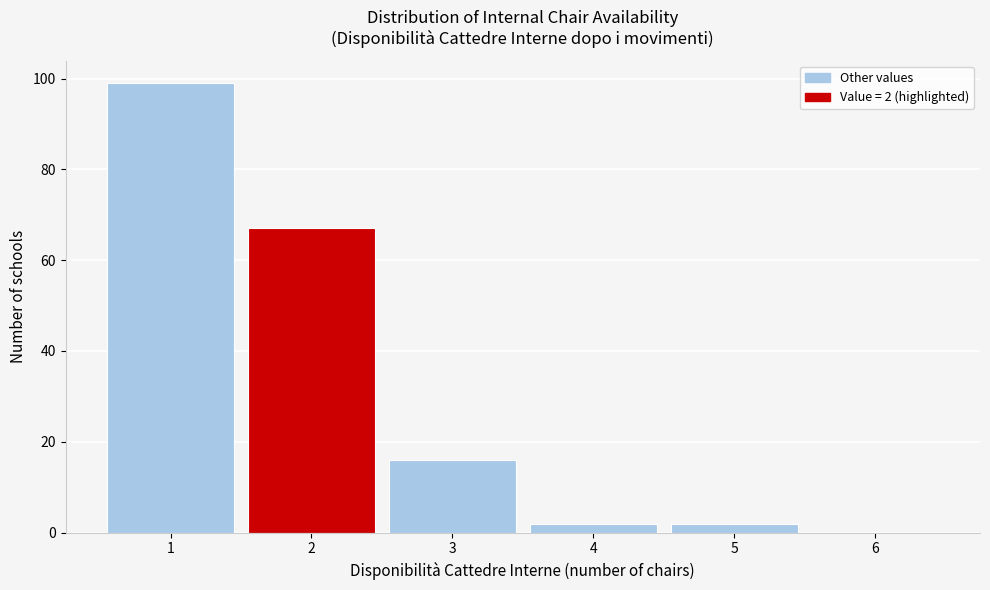

Which range on the x-axis has the tallest bar?

0.5 to 1.5